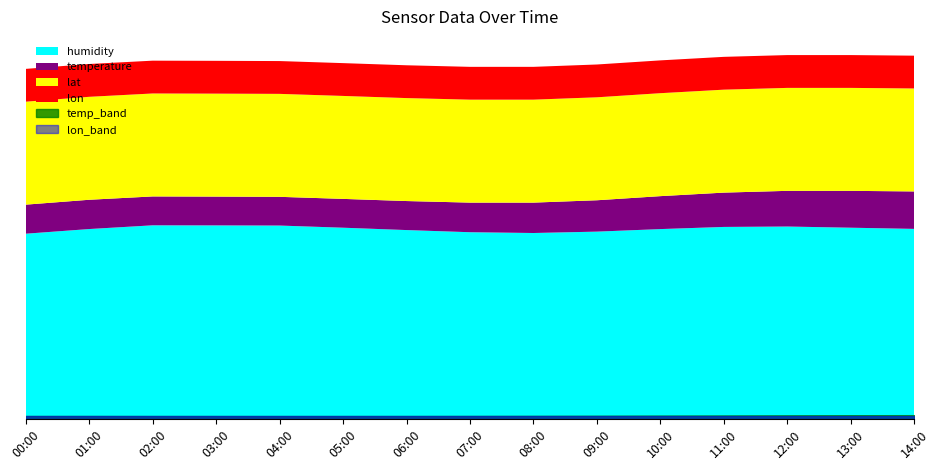

Where is lat nearest to the value 52?

00:00